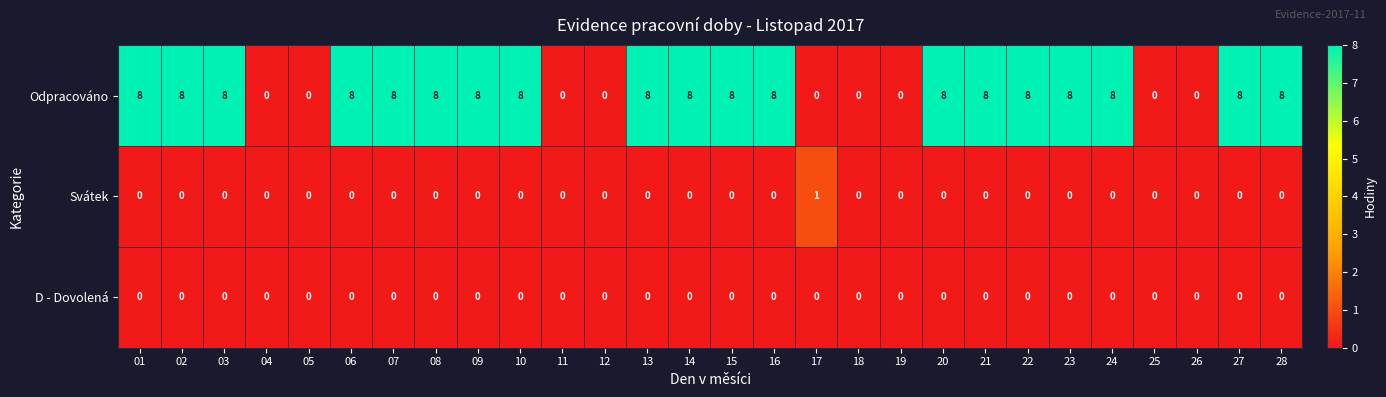

What value does the Odpracováno series have at 22?

8